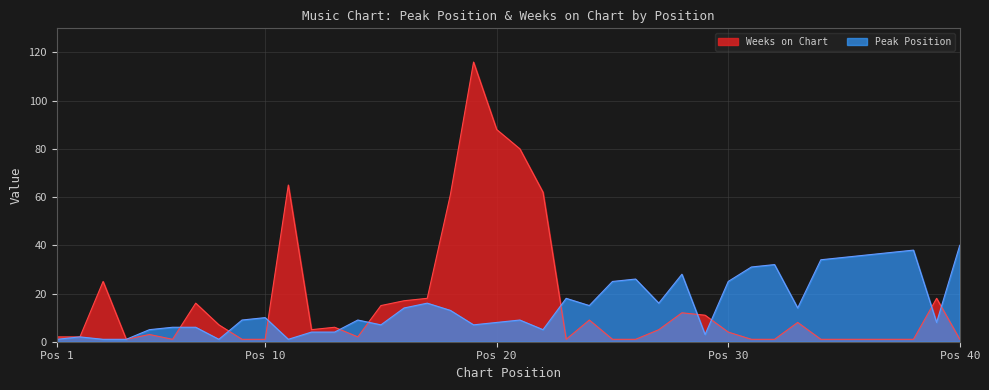

At which label does Weeks on Chart first exceed 5?

3